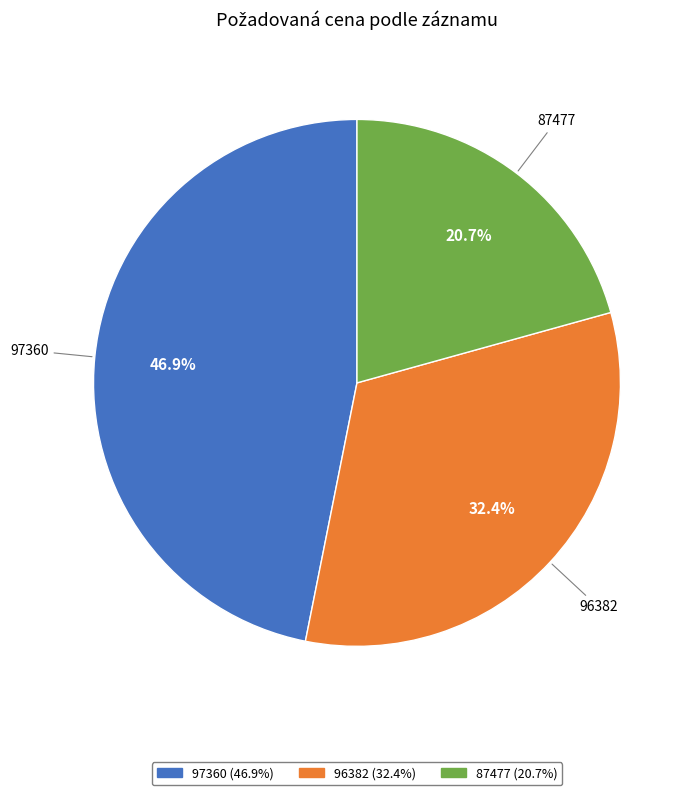

Rank the categories by value from highest to lowest.

97360, 96382, 87477